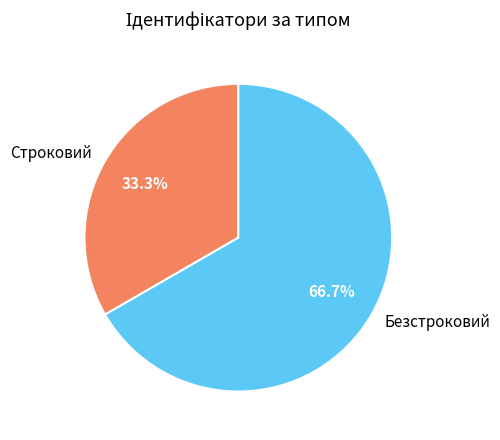

What is the ratio of the value at Безстроковий to the value at Строковий?

2.0